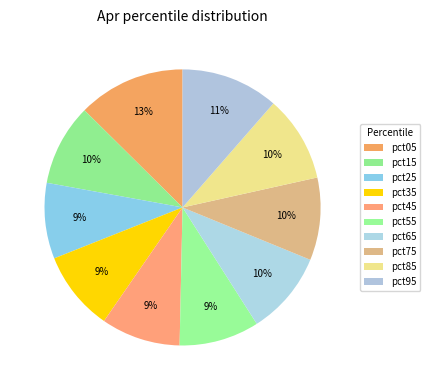

To the nearest percent, what is the difference between the pct25 and pct75 slice percentages?

1%